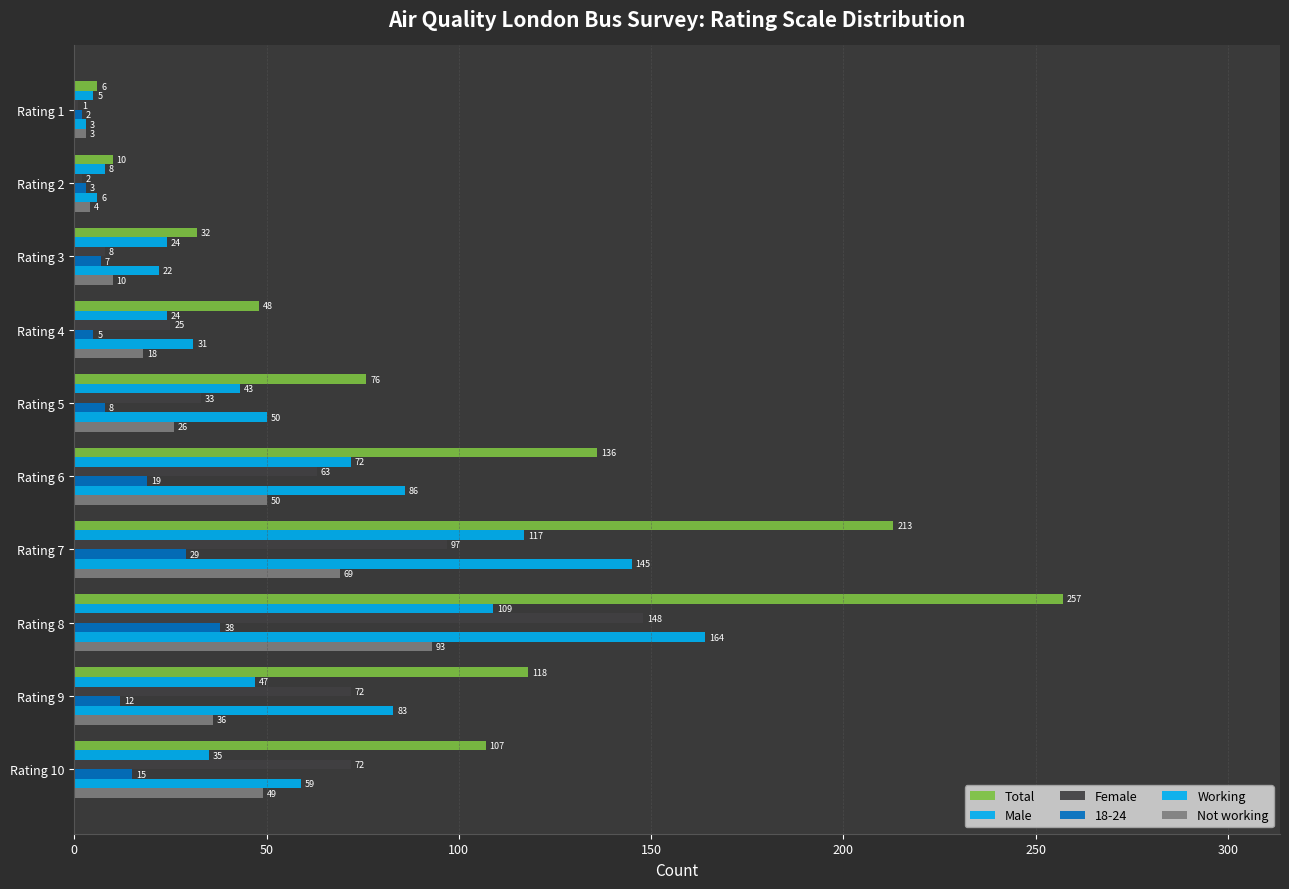

What is the value of the Total bar at the 3rd from the left?

32